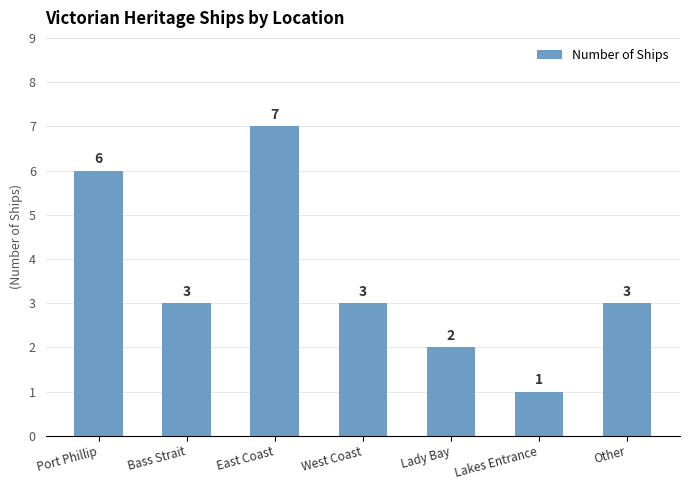

What position from the right is Lady Bay?

3